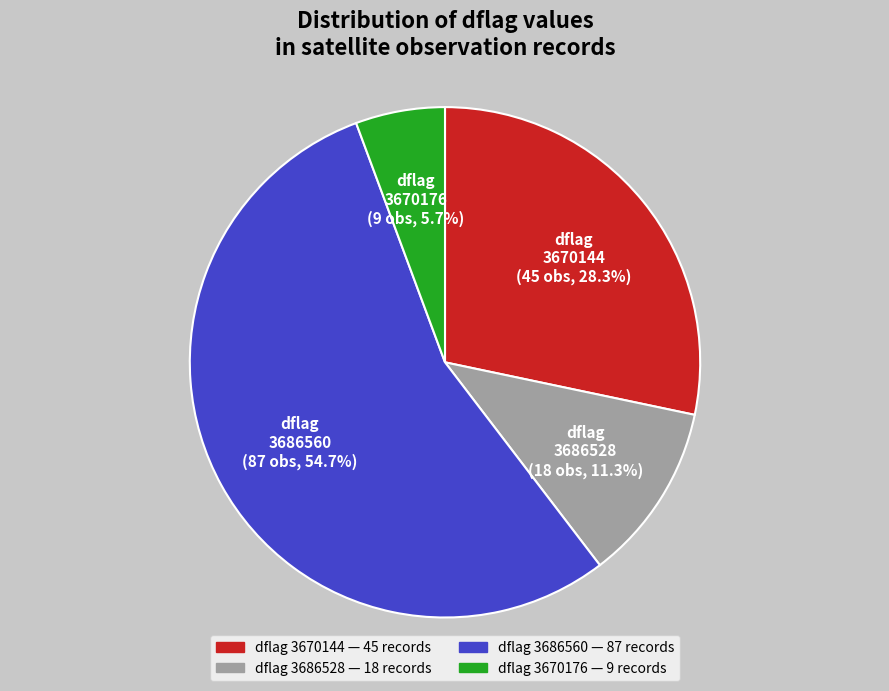

True or false: 3686560 accounts for 45% of the total.

False